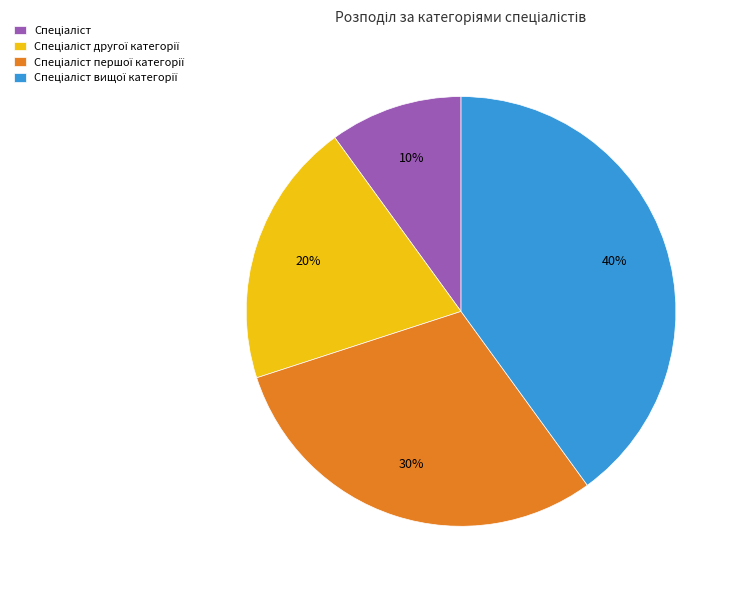

Does any single category account for the majority?

No